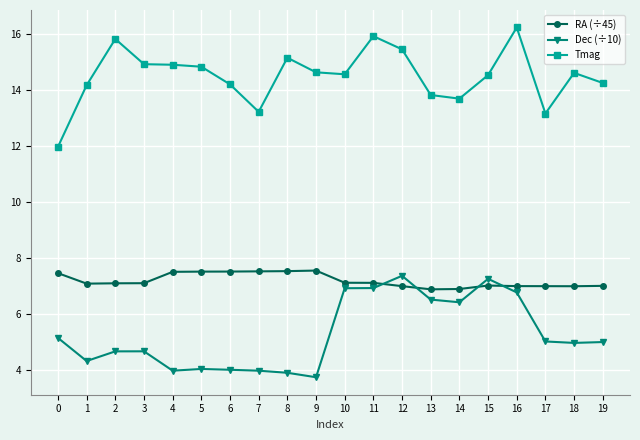

The Dec (÷10) series shows 4.1 at 5. True or false?

True